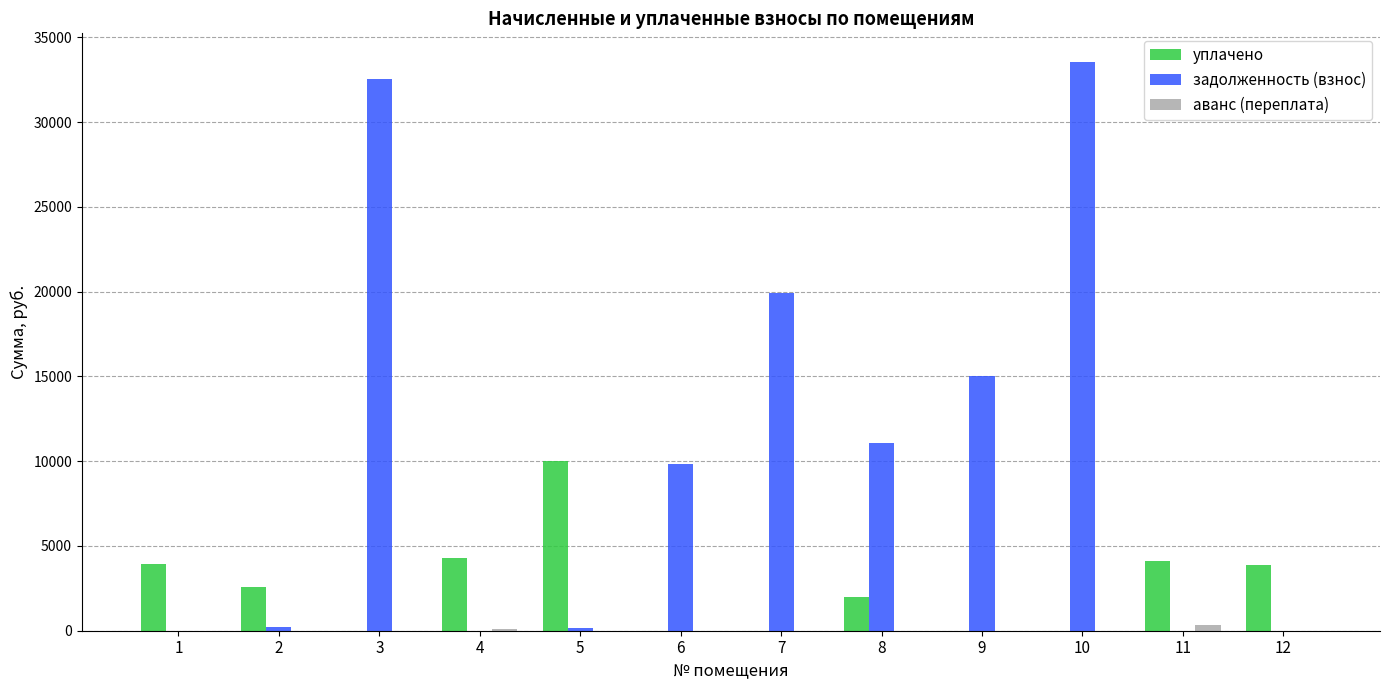

Which category has the highest value across all series?

10